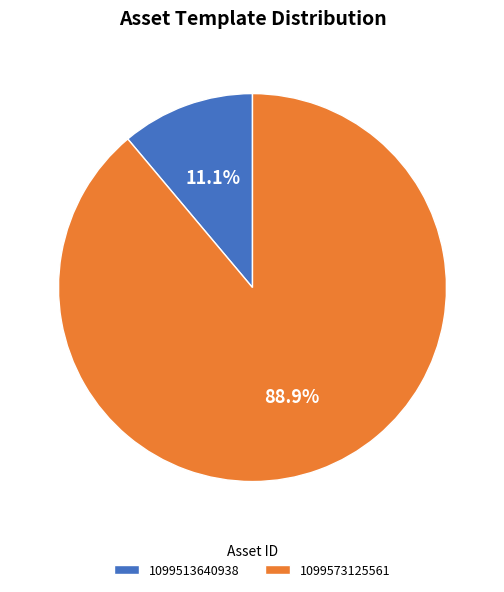

What is the smallest slice in the pie chart?

1099513640938